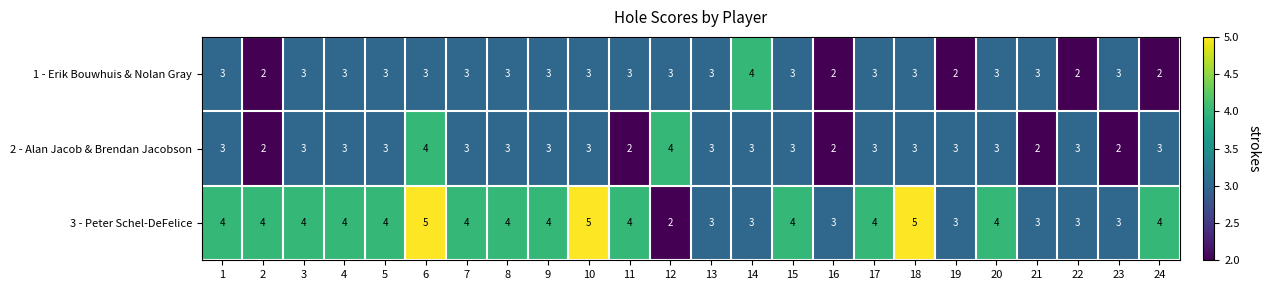

What is the maximum value shown in the chart?

5